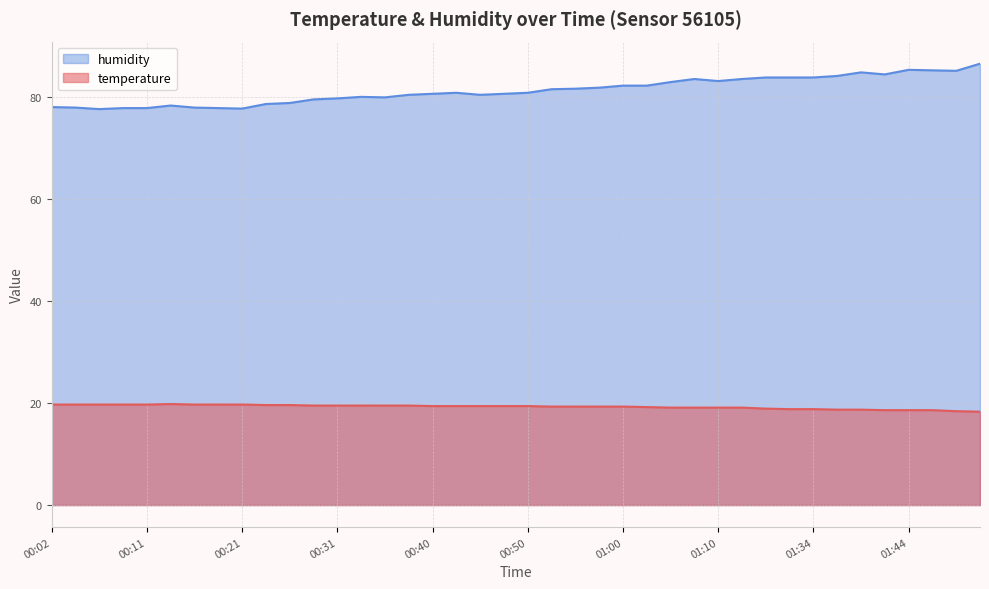

What is the sum of all humidity values?

3250.0